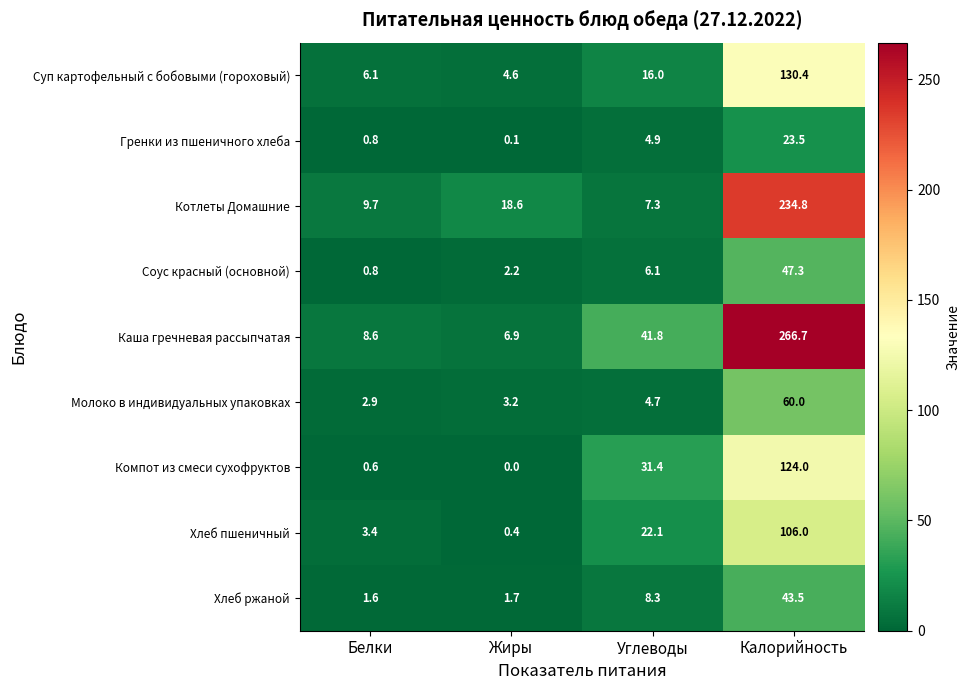

How many data points in Гренки из пшеничного хлеба are less than 4?

2